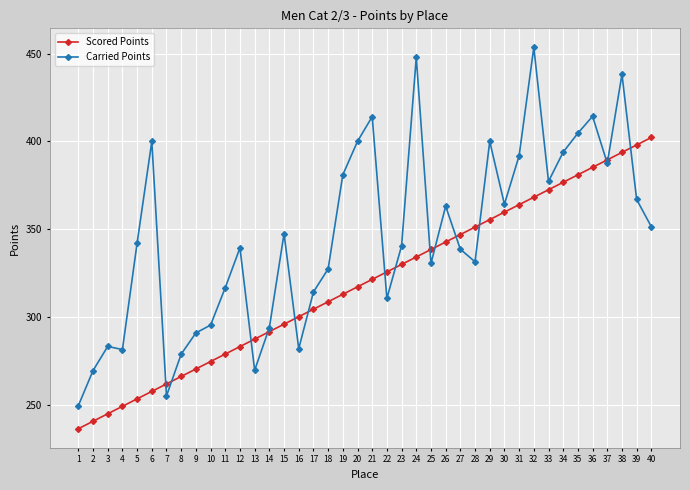

The value of Carried Points at 18 is 327.4. True or false?

True